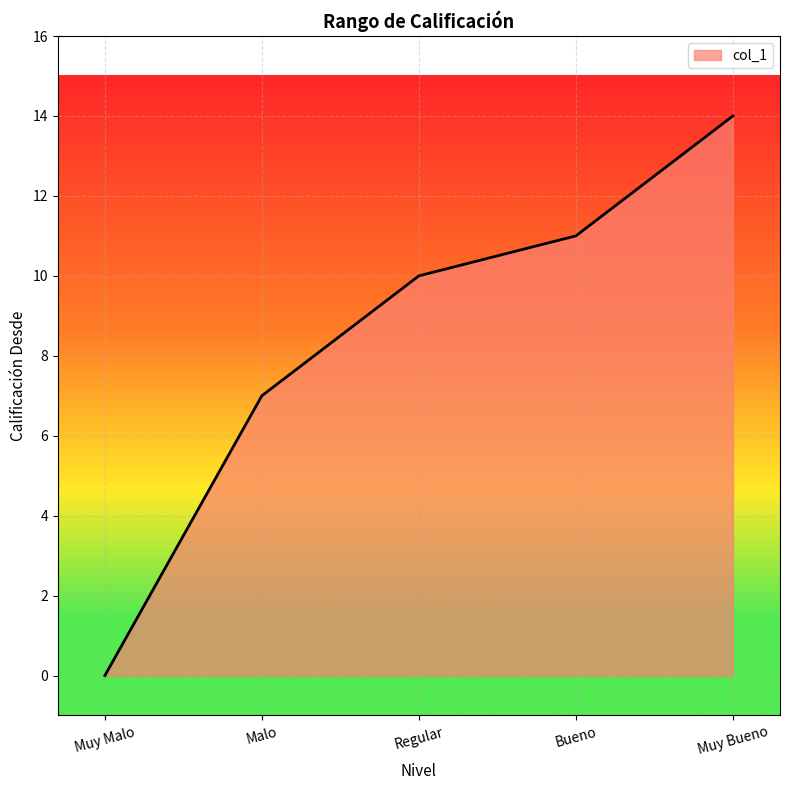

How many data points does each series have?

5